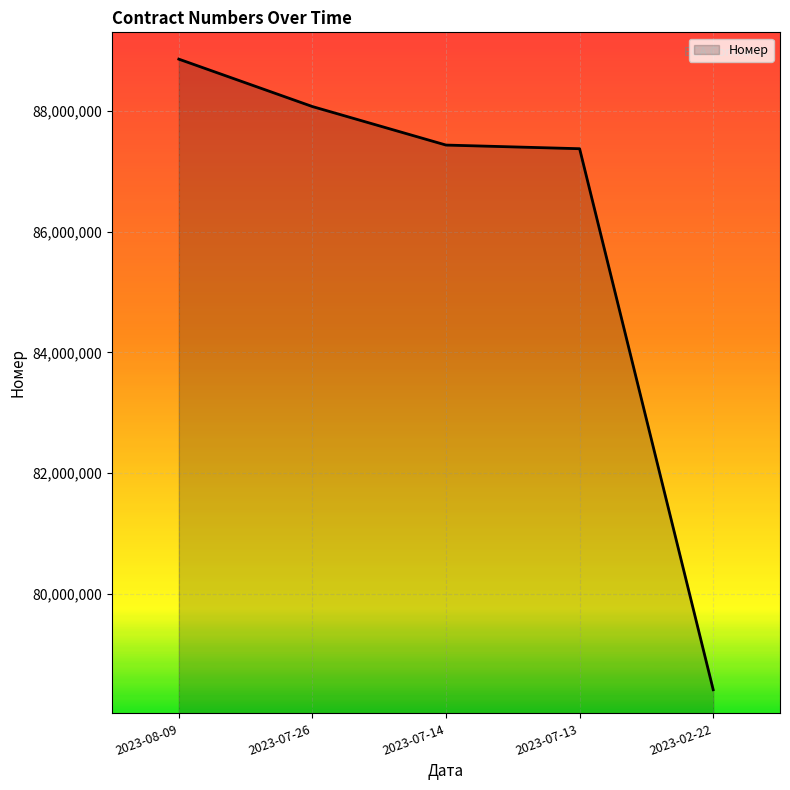

Between 2023-07-26 and 2023-02-22, which is larger?

2023-07-26